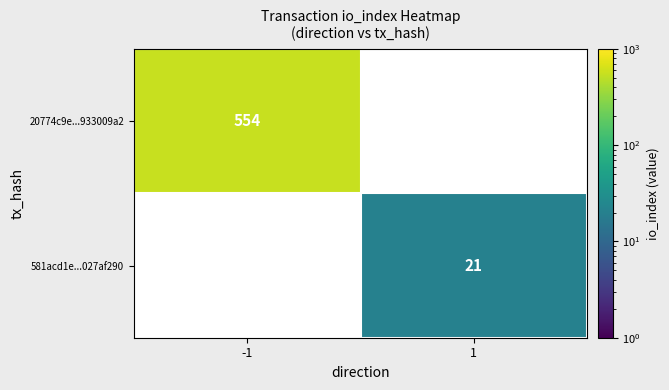

The value of 581acd1e...027af290 at 1 is 21. True or false?

True